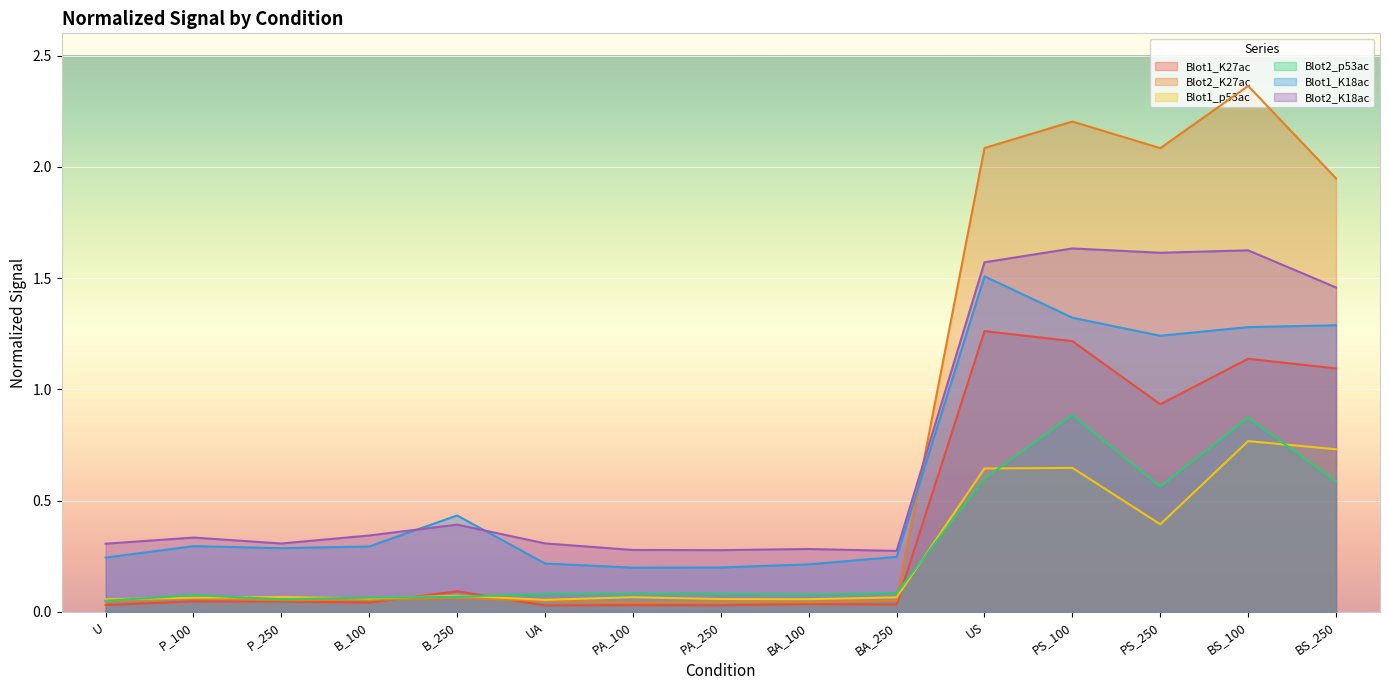

Between PS_250 and P_100, which is larger?

PS_250